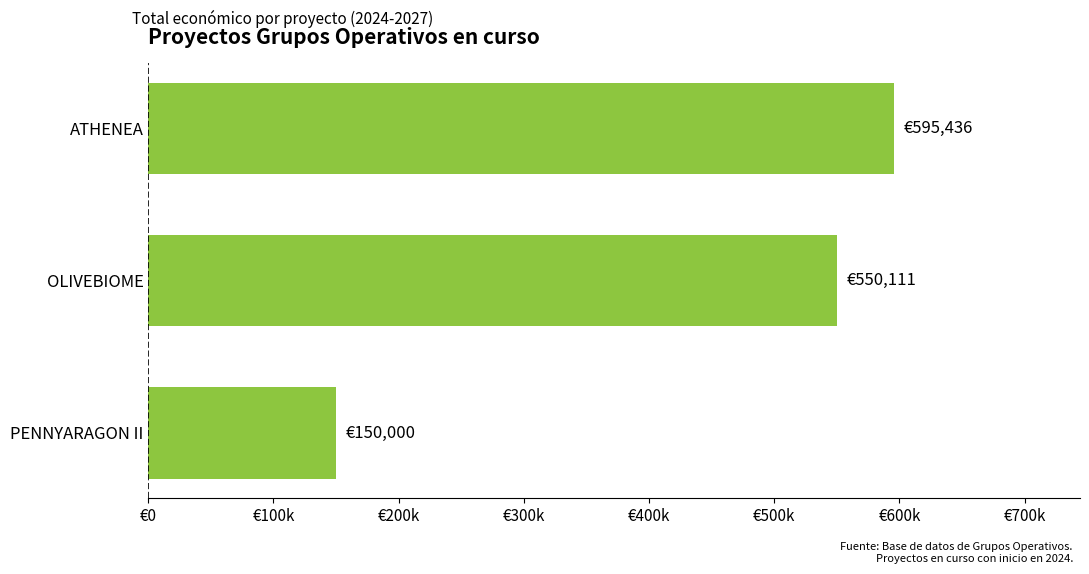

Does the chart contain stacked bars?

No